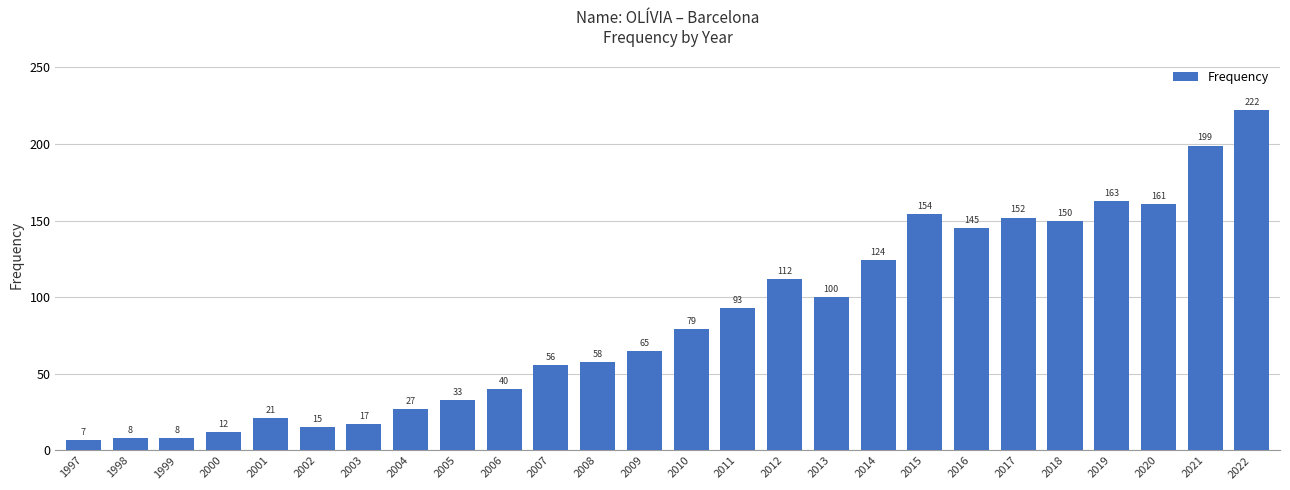

Read the value at 2013.

100